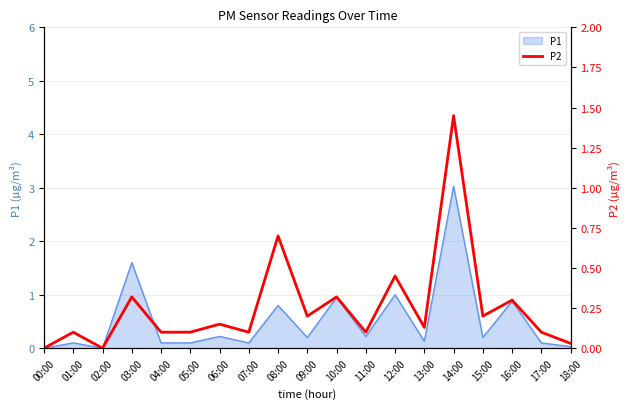

What is the label of the 18th point from the right?

01:00